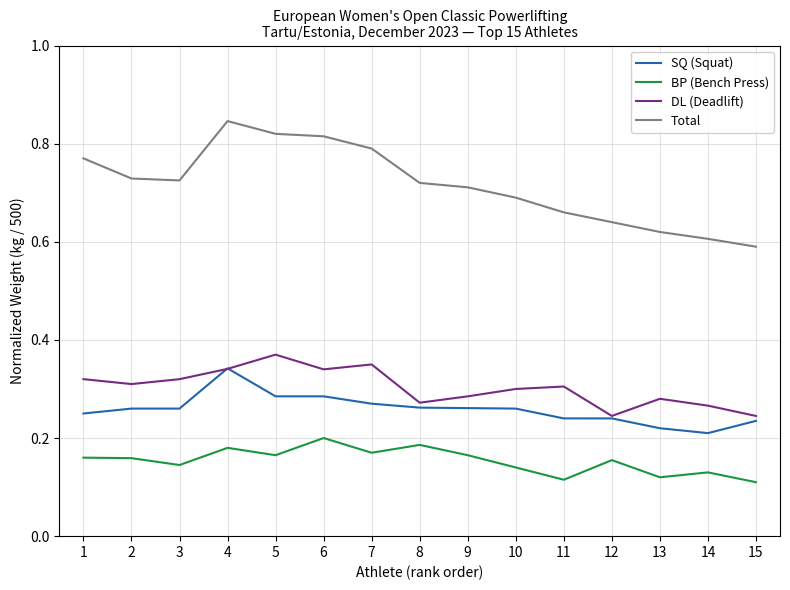

How many series are shown in this chart?

4